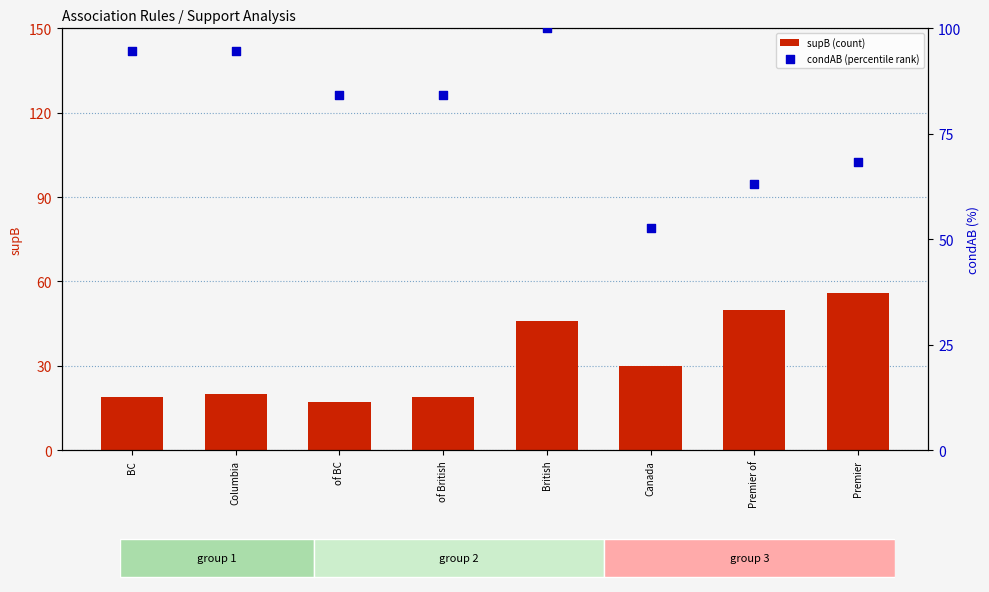

Which series has the largest total across all categories?

condAB (percentile rank)